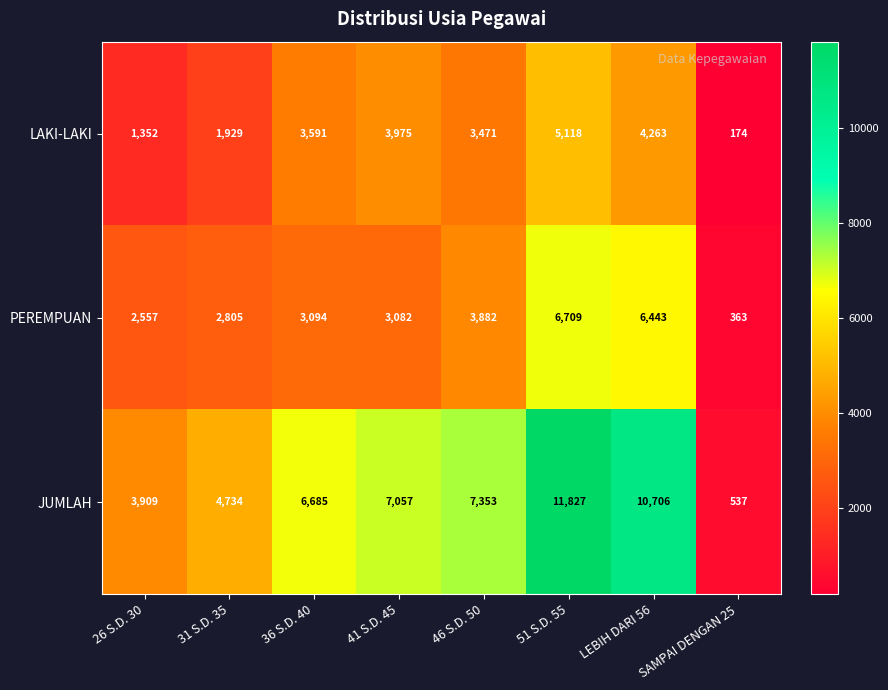

What is the minimum value shown in the chart?

174